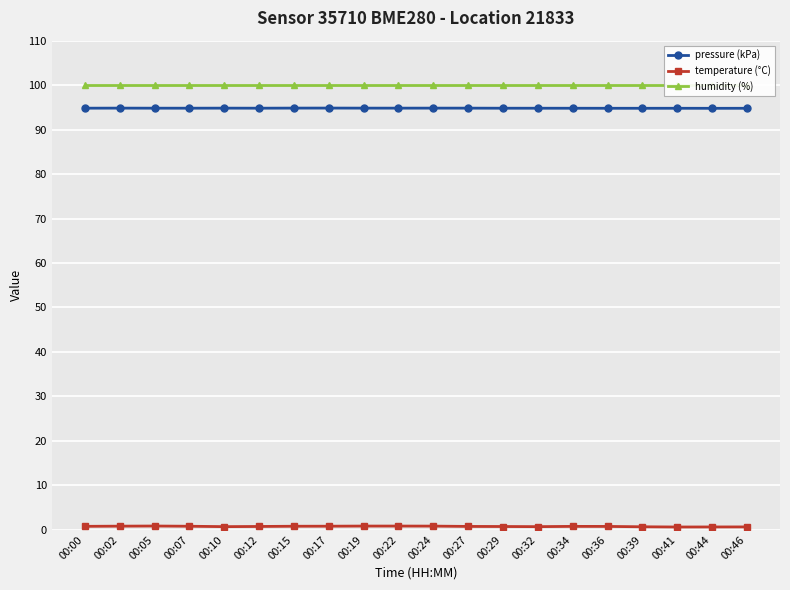

Reading right to left, what are all the values shown in this chart?

pressure (kPa): 94.8	94.8	94.8	94.8	94.8	94.8	94.8	94.8	94.8	94.8	94.8	94.8	94.8	94.8	94.8	94.8	94.8	94.8	94.8	94.8
temperature (°C): 0.7	0.6	0.6	0.7	0.8	0.8	0.7	0.7	0.8	0.8	0.8	0.8	0.8	0.8	0.8	0.7	0.8	0.8	0.8	0.8
humidity (%): 100.0	100.0	100.0	100.0	100.0	100.0	100.0	100.0	100.0	100.0	100.0	100.0	100.0	100.0	100.0	100.0	100.0	100.0	100.0	100.0